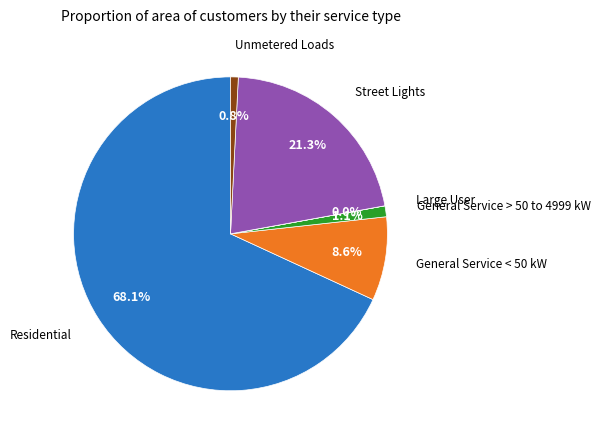

Does any single category account for the majority?

Yes